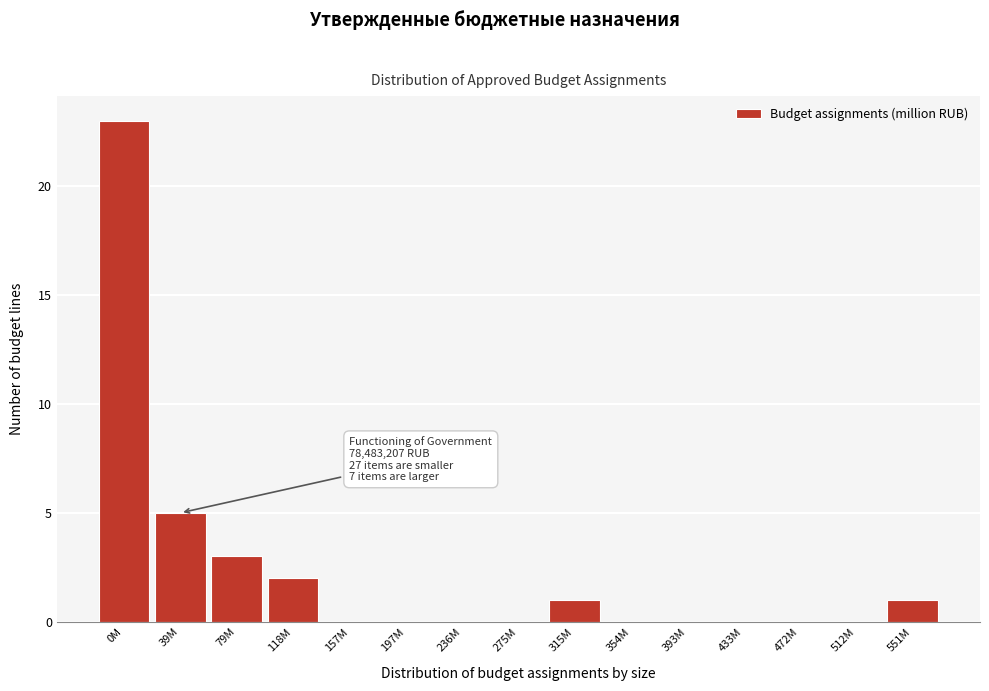

Reading left to right, what are all the values shown in this chart?

0M=23	39M=5	79M=3	118M=2	157M=0	197M=0	236M=0	275M=0	315M=1	354M=0	393M=0	433M=0	472M=0	512M=0	551M=1